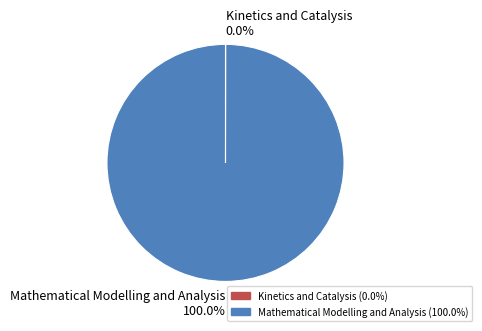

What is the largest slice in the pie chart?

Mathematical Modelling and Analysis